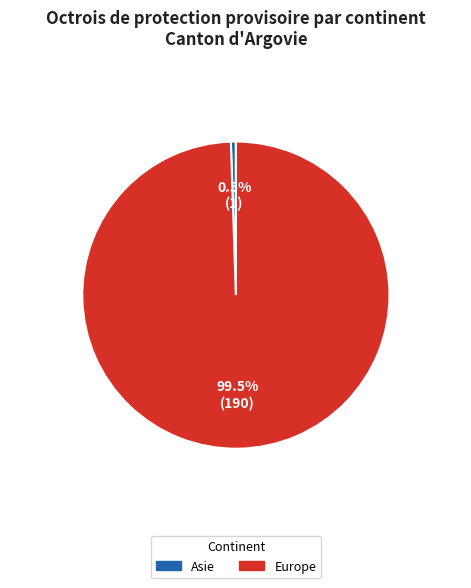

Rank the categories by value from lowest to highest.

Asie, Europe